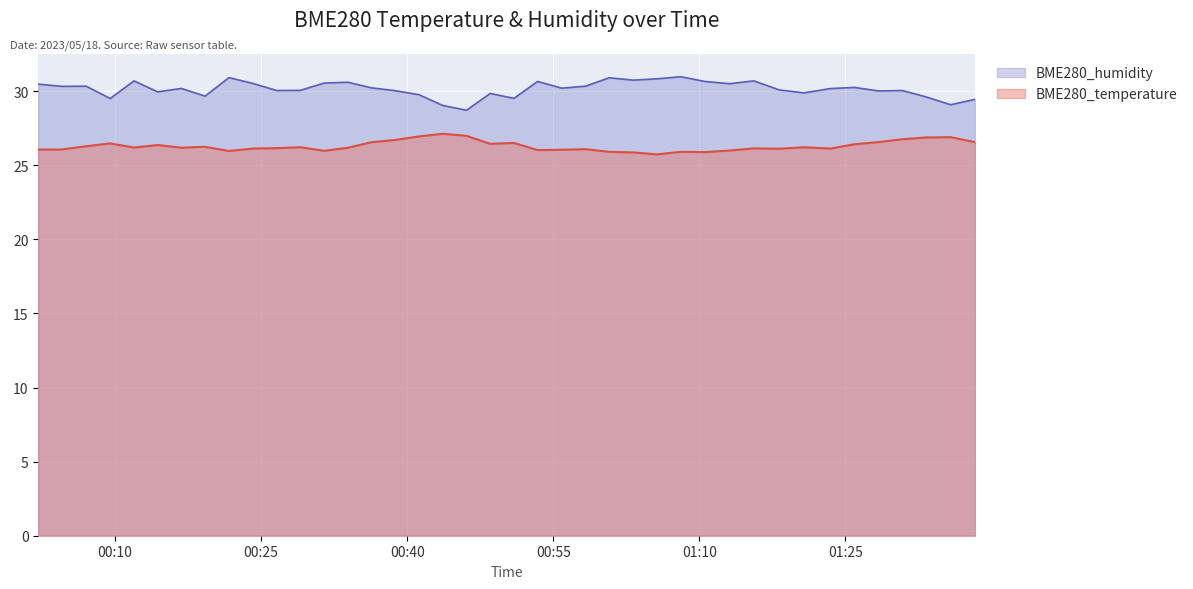

What position from the left is 2023/05/18 01:13:08?

30